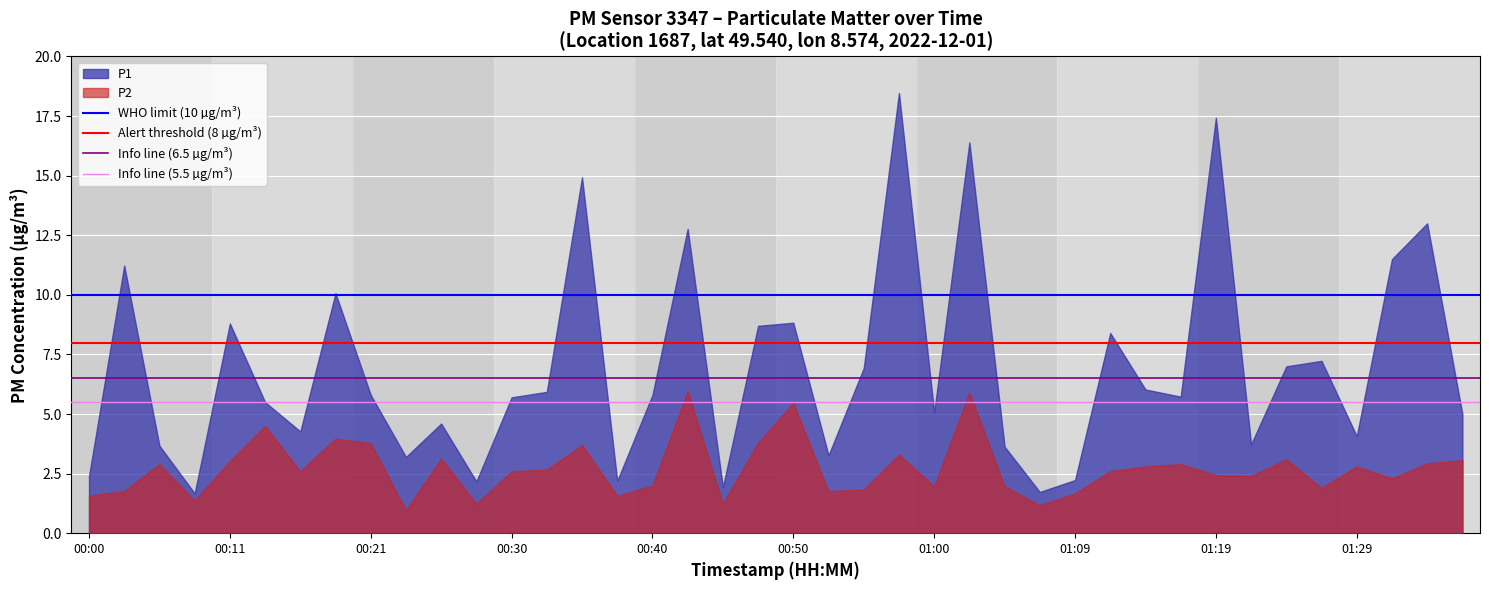

What is the minimum value for P1?

1.7